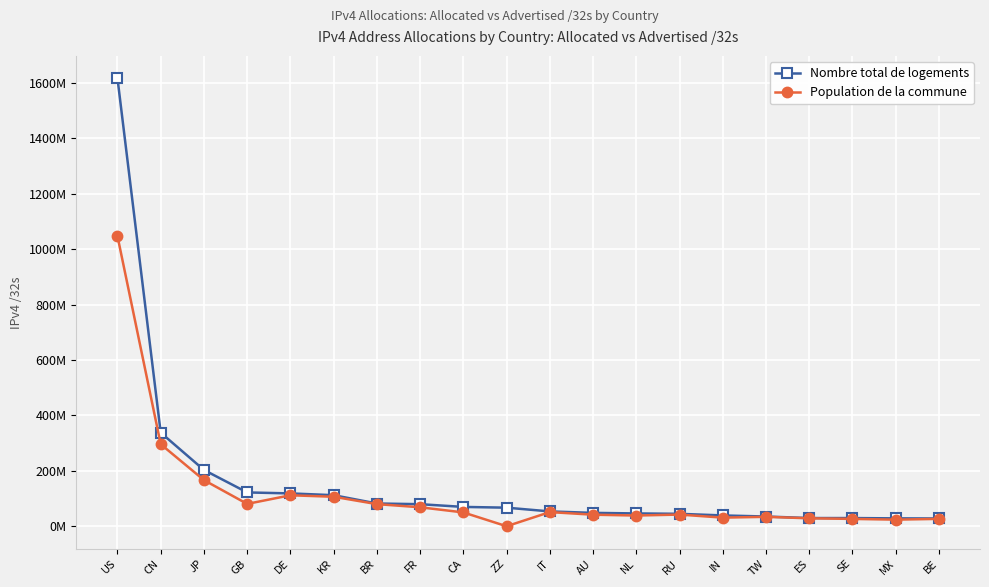

True or false: Nombre total de logements and Population de la commune intersect in this chart.

False